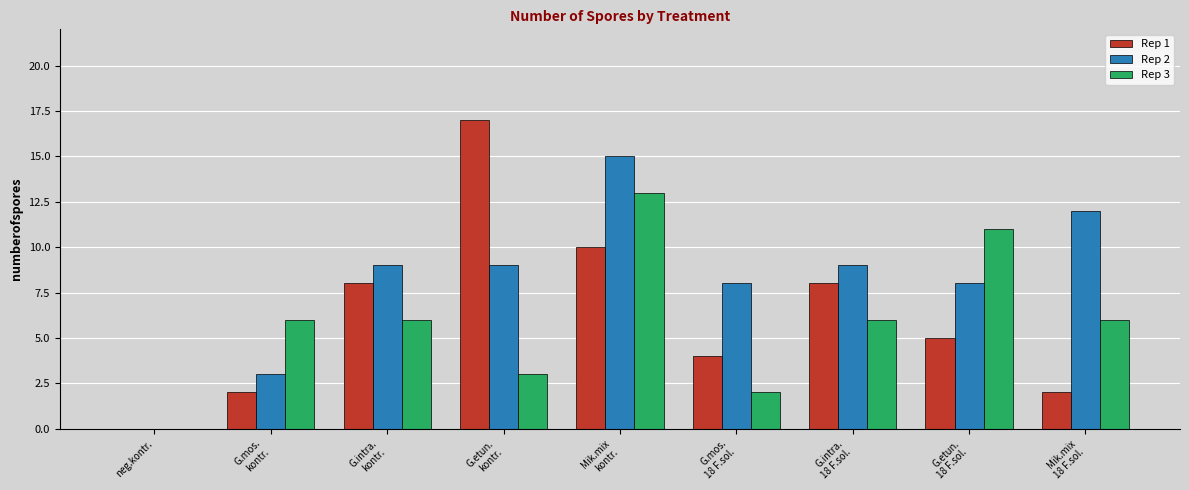

The value of Rep 1 at G.intra.
18 F.sol. is 2. True or false?

False